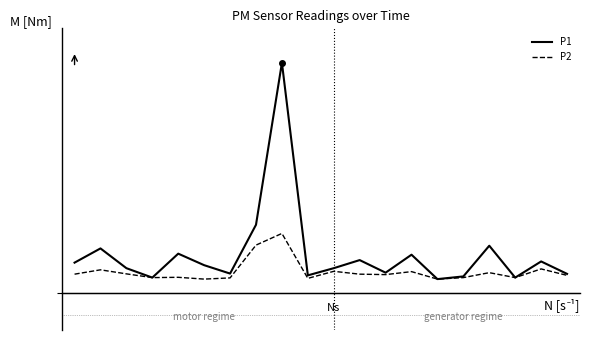

Reading right to left, what are all the values shown in this chart?

P1: 1.2	2.1	1.0	3.1	1.1	0.9	2.5	1.3	2.2	1.6	1.1	15.3	4.5	1.3	1.8	2.6	1.0	1.6	3.0	2.0
P2: 1.1	1.6	1.0	1.3	1.0	0.9	1.4	1.2	1.2	1.4	0.9	4.0	3.2	1.0	0.9	1.0	1.0	1.2	1.5	1.2